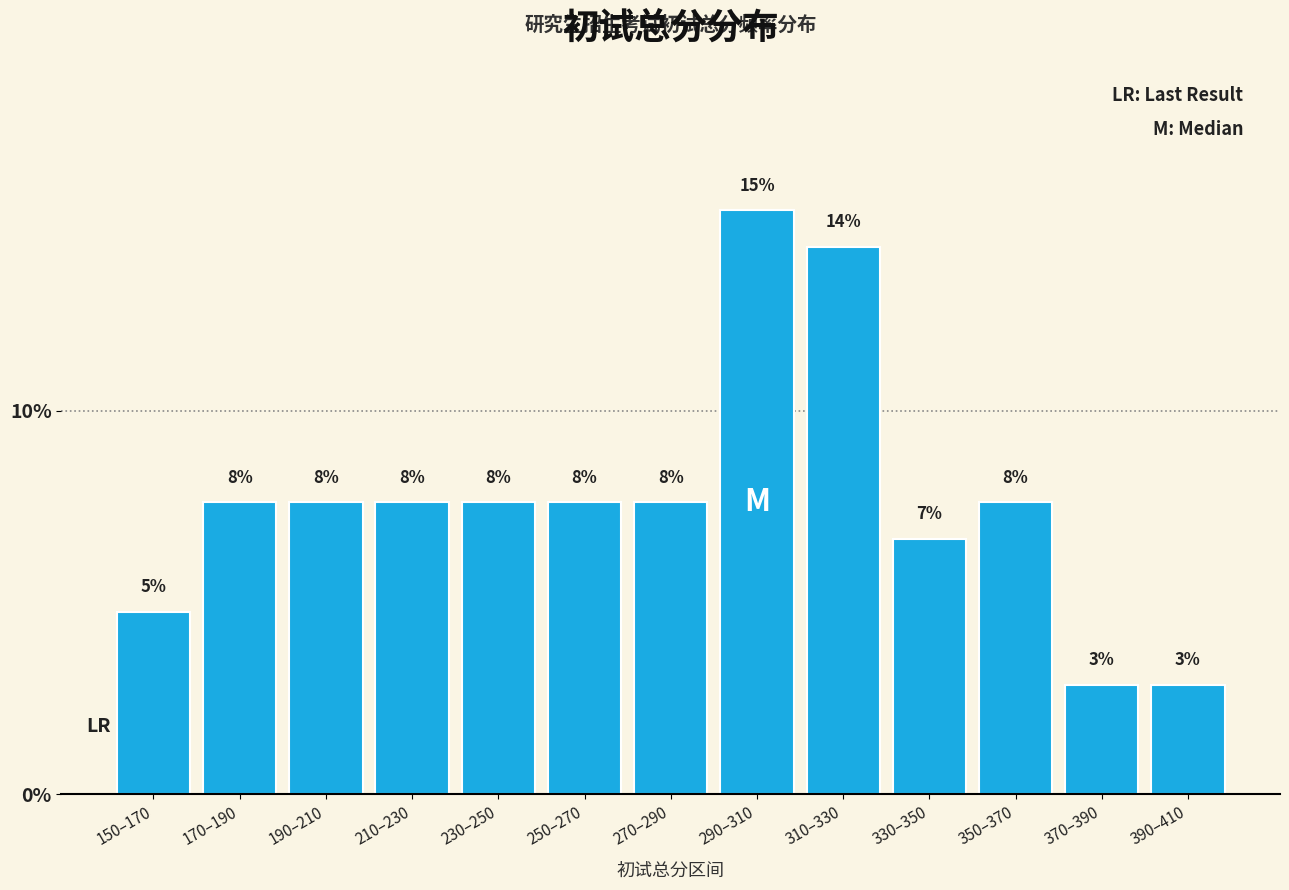

How many bars are there in total?

13